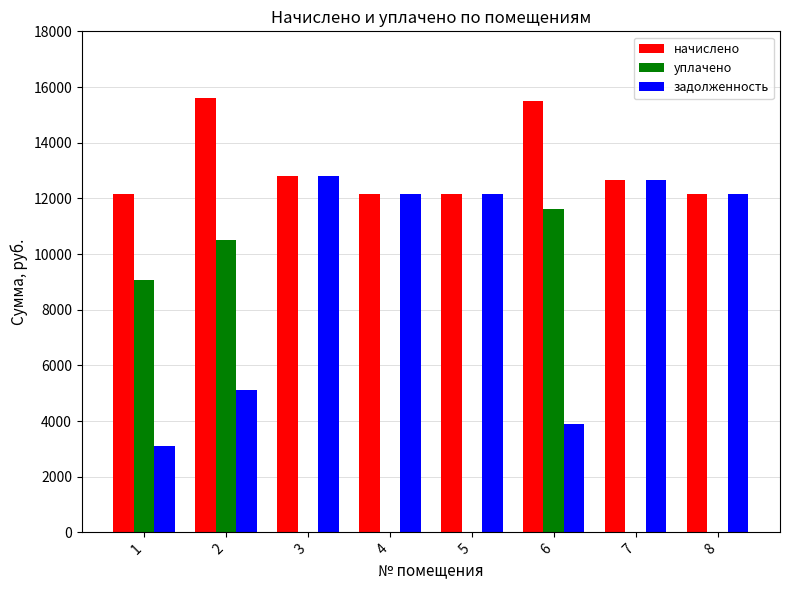

How many groups of bars are there?

8